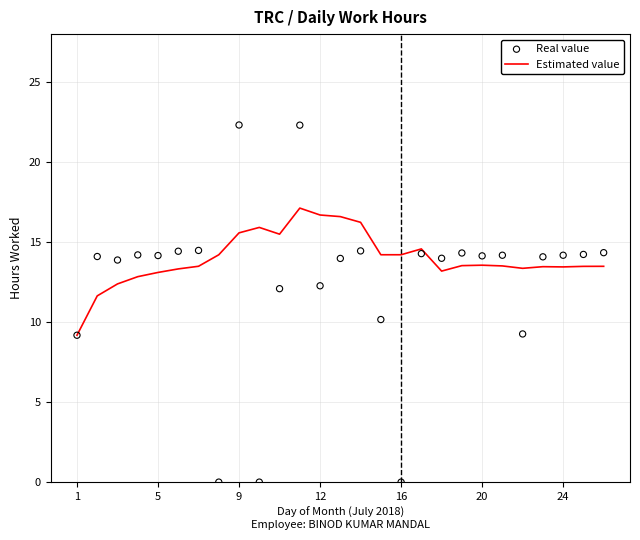

Which series reaches the maximum Y coordinate?

Real value